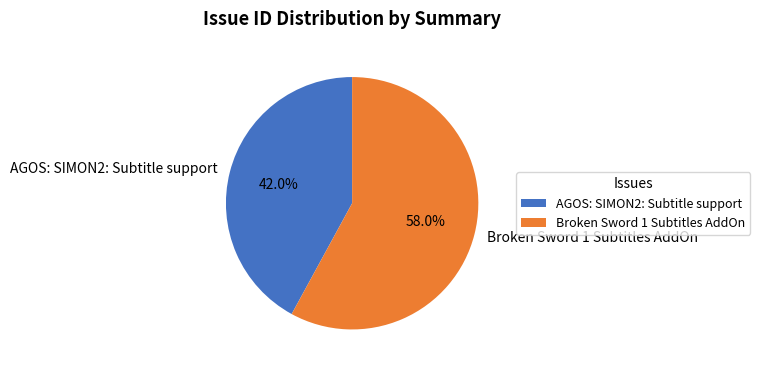

Does any single category account for the majority?

Yes